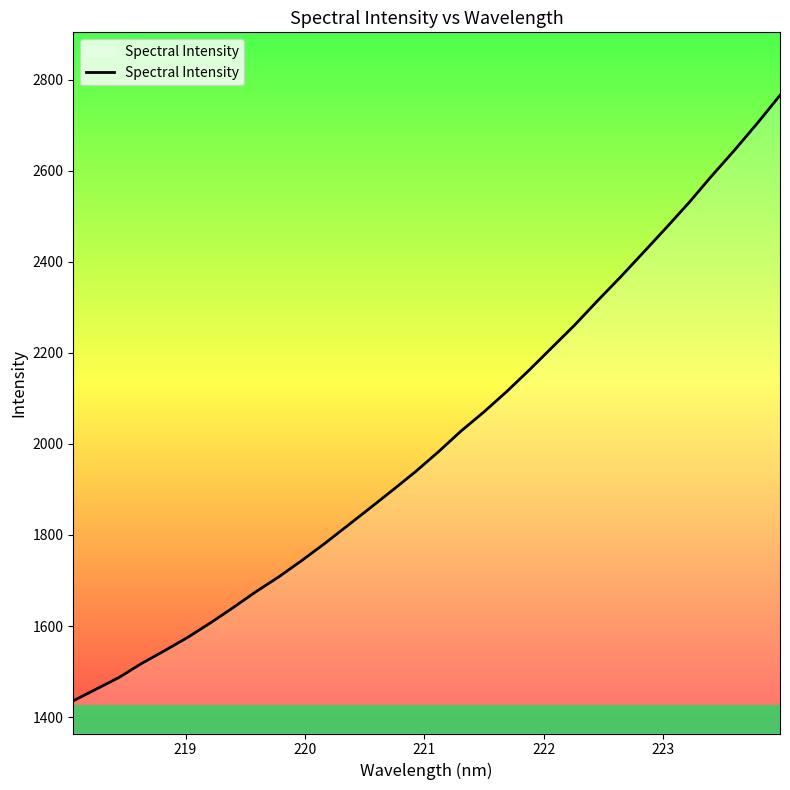

What is the average value?

2010.4